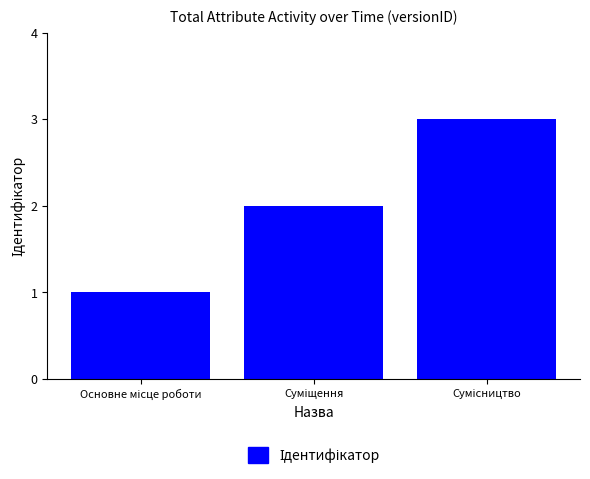

How many values are between 1 and 3?

3